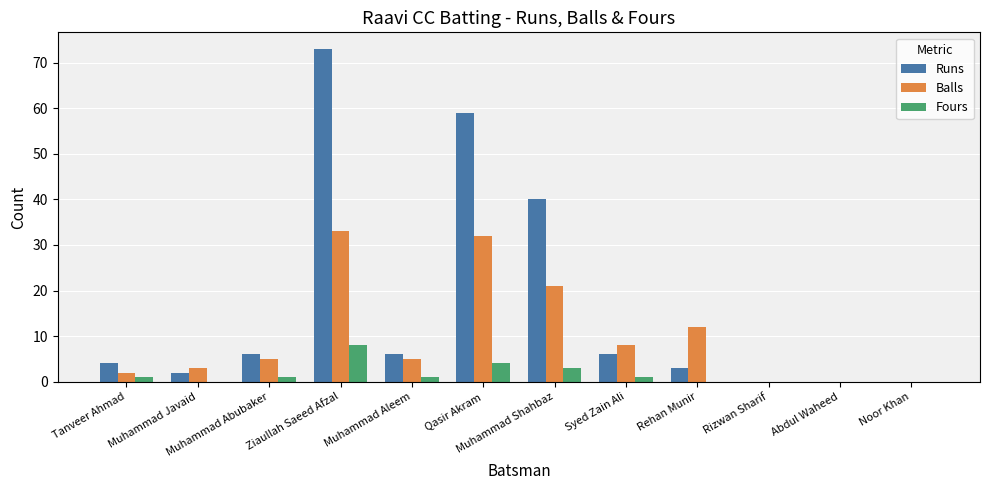

Which series has the largest total across all categories?

Runs